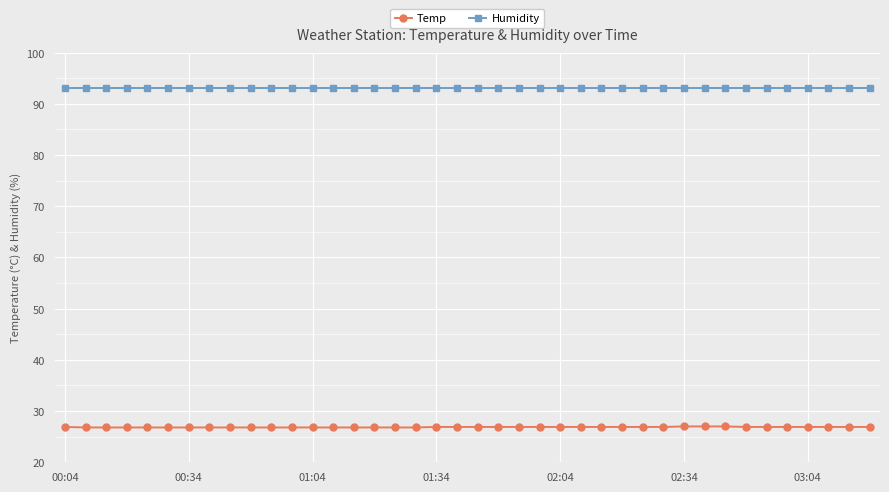

What is the maximum value for Humidity?

93.0